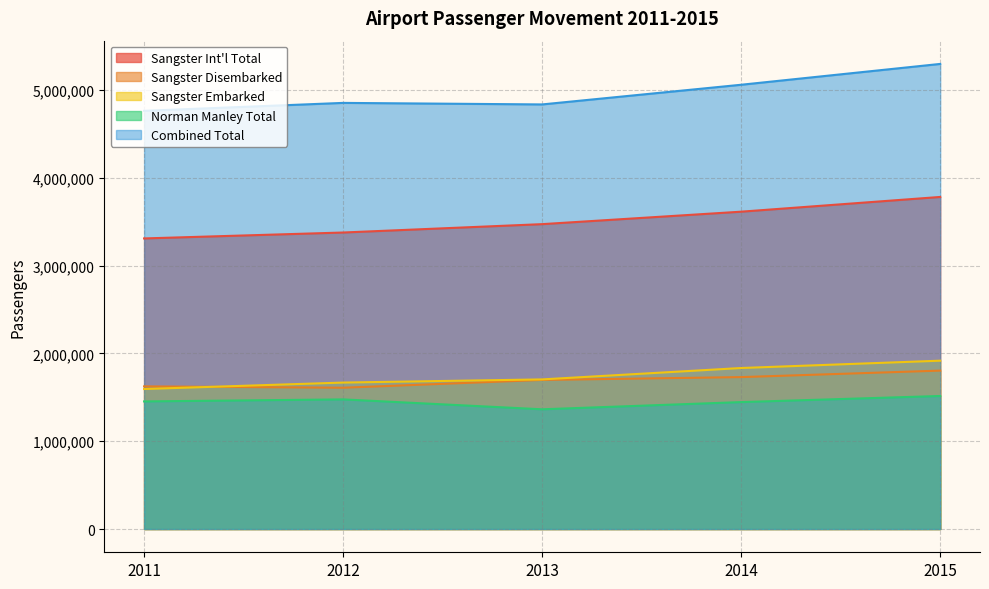

True or false: Norman Manley Total has more than 2 points higher than both neighbors.

False